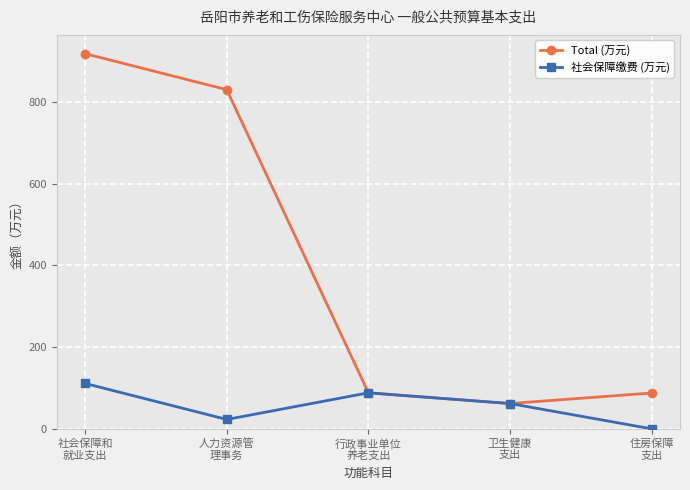

What is the total value across all series at 卫生健康
支出?

123.9